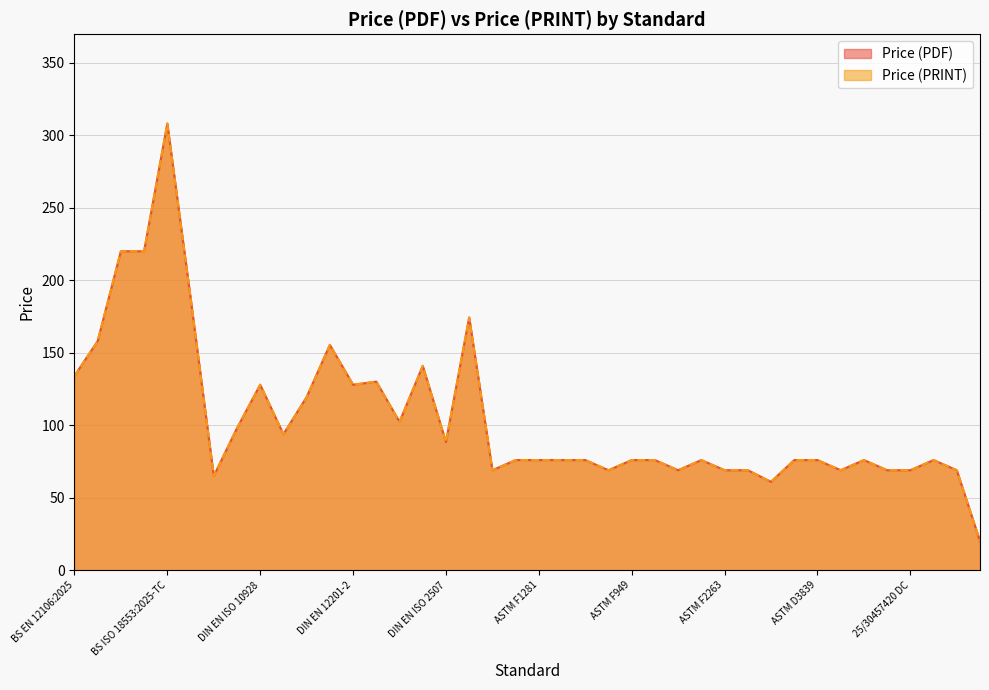

The Price (PDF) series shows 36.6 at ISO 18553:2025. True or false?

False